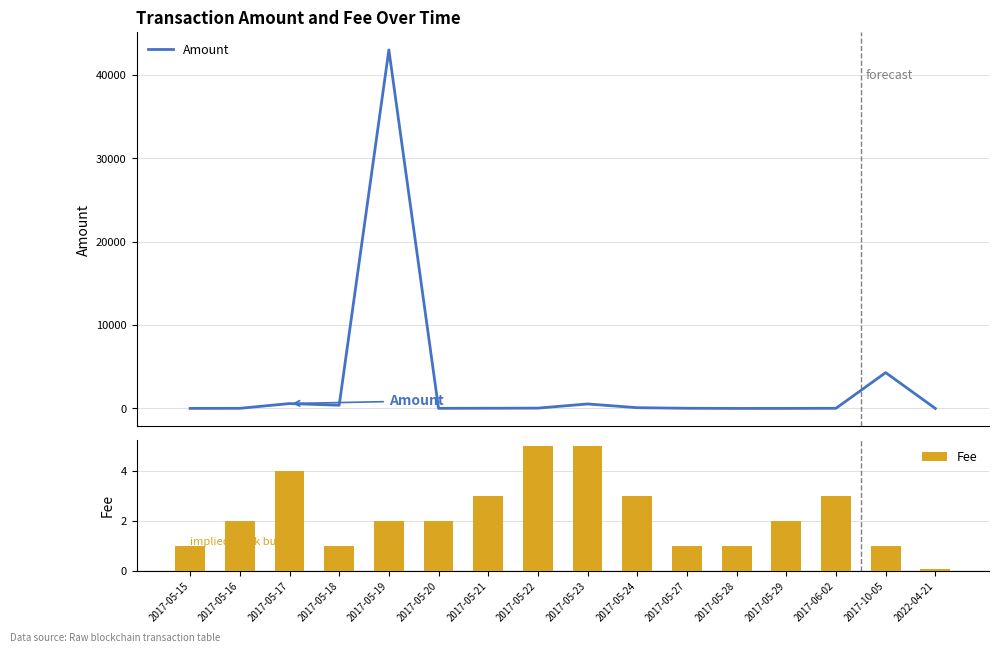

Is the value of Fee at 2022-04-21 greater than the value of Amount at 2017-10-05?

No